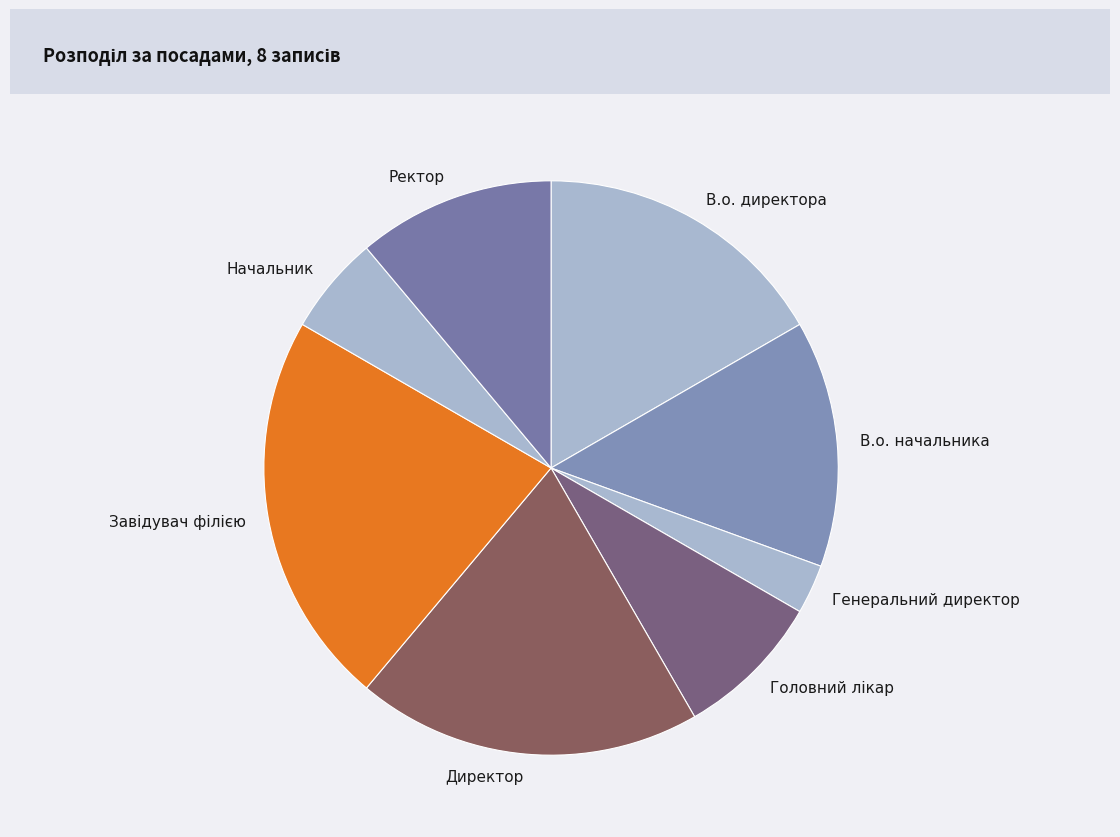

Does any single category account for the majority?

No